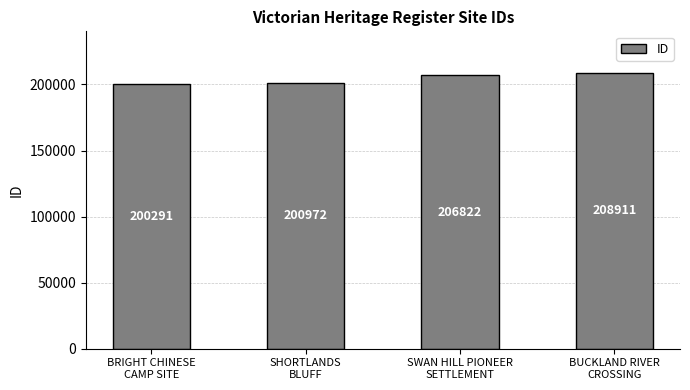

Rank the categories by value from lowest to highest.

BRIGHT CHINESE
CAMP SITE, SHORTLANDS
BLUFF, SWAN HILL PIONEER
SETTLEMENT, BUCKLAND RIVER
CROSSING